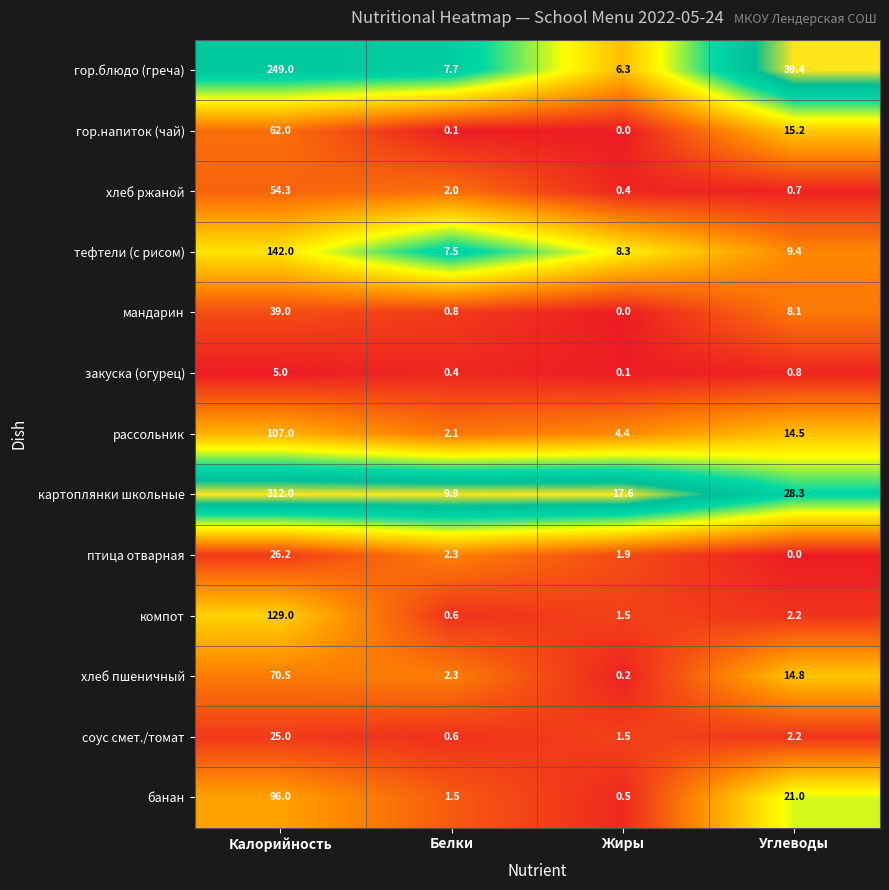

Which series has the largest total across all categories?

картоплянки школьные